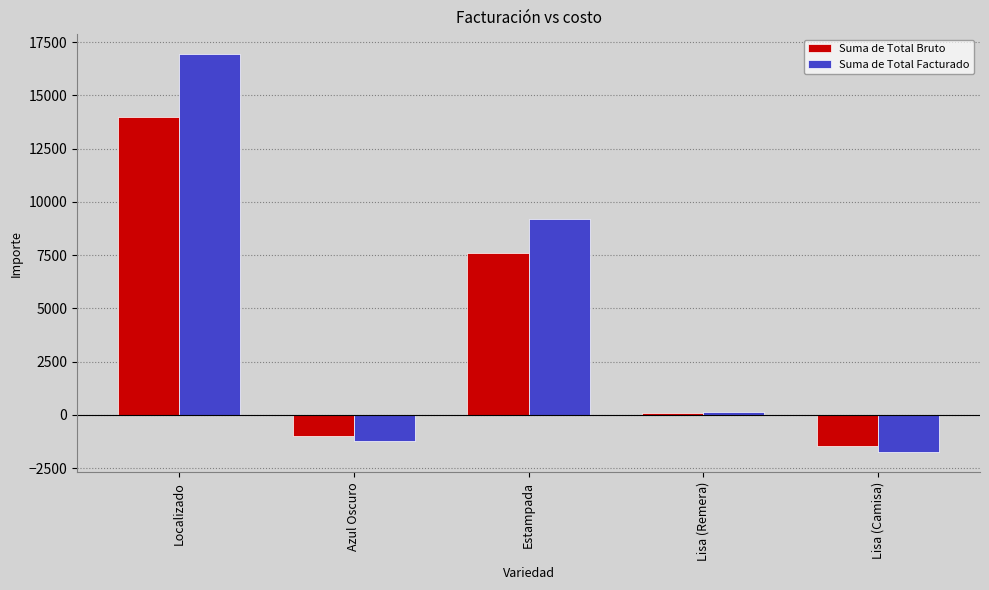

What is the minimum value shown in the chart?

-1756.9